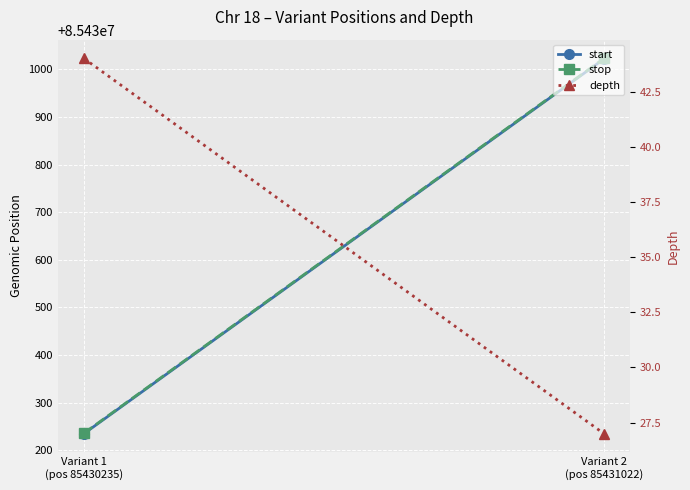

What is the label of the 2nd point from the left?

Variant 2
(pos 85431022)